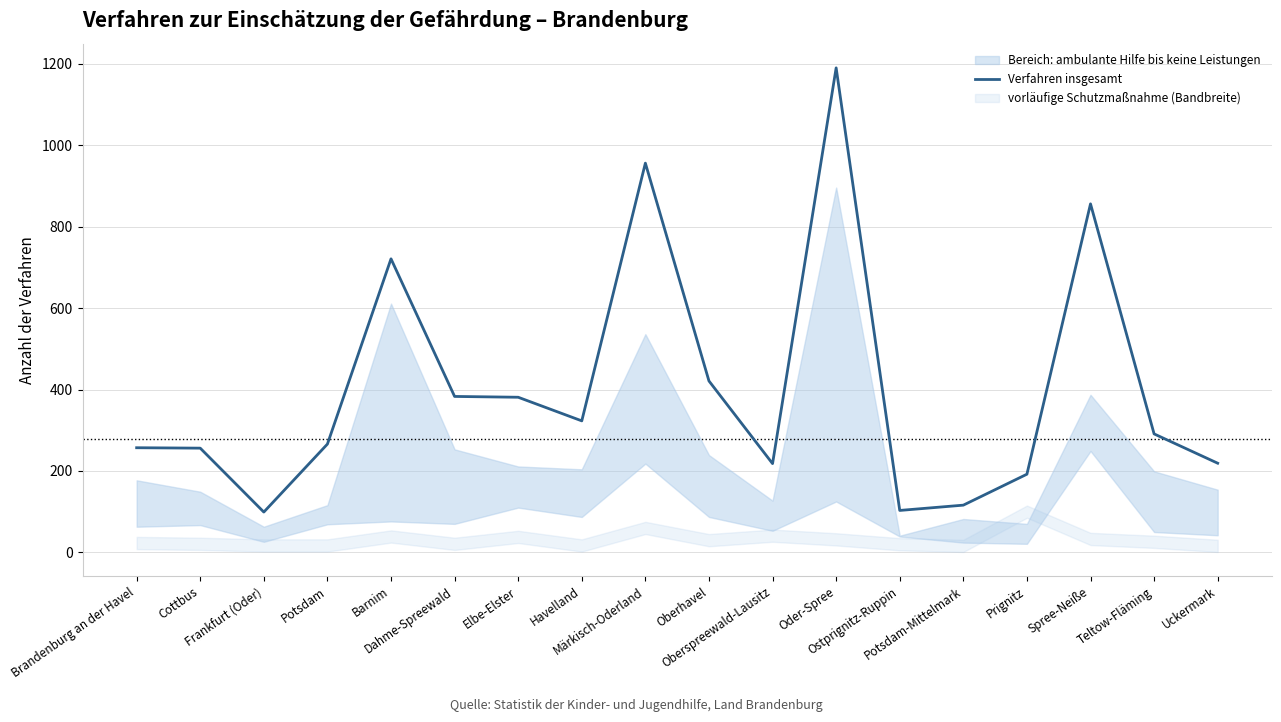

Reading right to left, list all the values displayed in this chart.

Uckermark=219	Teltow-Fläming=291	Spree-Neiße=856	Prignitz=192	Potsdam-Mittelmark=116	Ostprignitz-Ruppin=103	Oder-Spree=1190	Oberspreewald-Lausitz=218	Oberhavel=421	Märkisch-Oderland=956	Havelland=323	Elbe-Elster=381	Dahme-Spreewald=383	Barnim=721	Potsdam=266	Frankfurt (Oder)=99	Cottbus=256	Brandenburg an der Havel=257